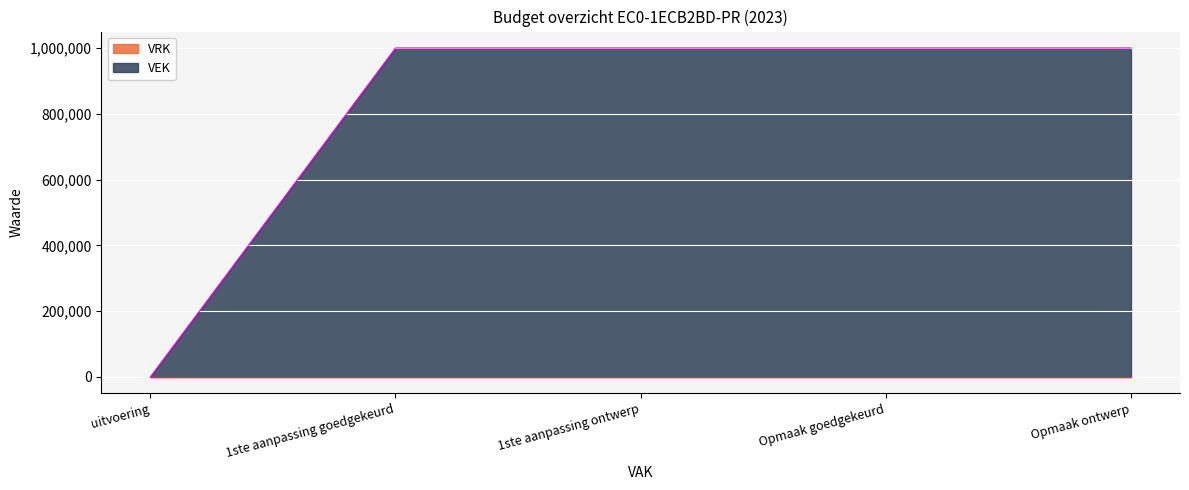

What position from the left is 1ste aanpassing goedgekeurd?

2